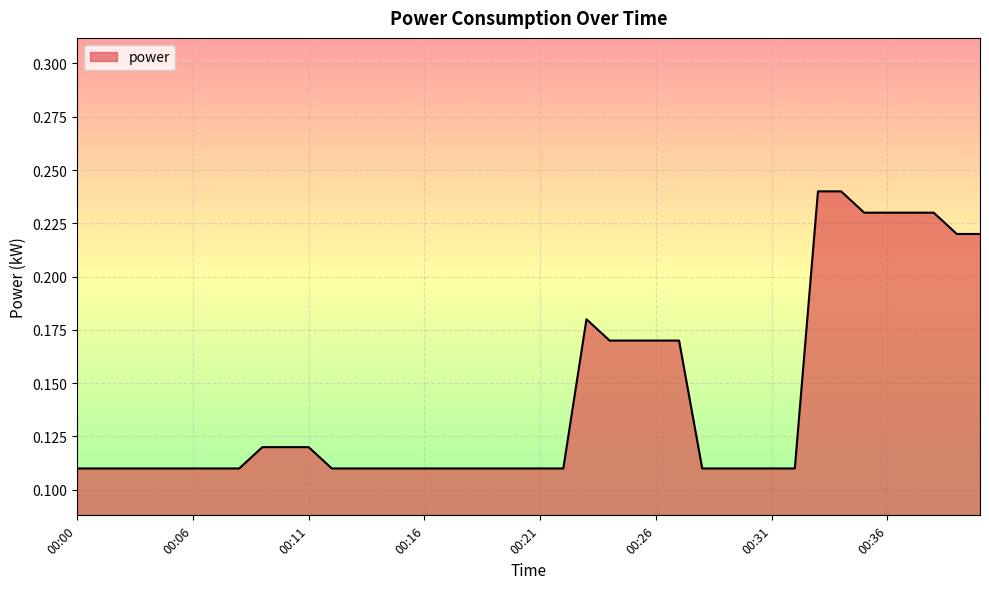

At which category does the chart reach its peak across all series?

00:33